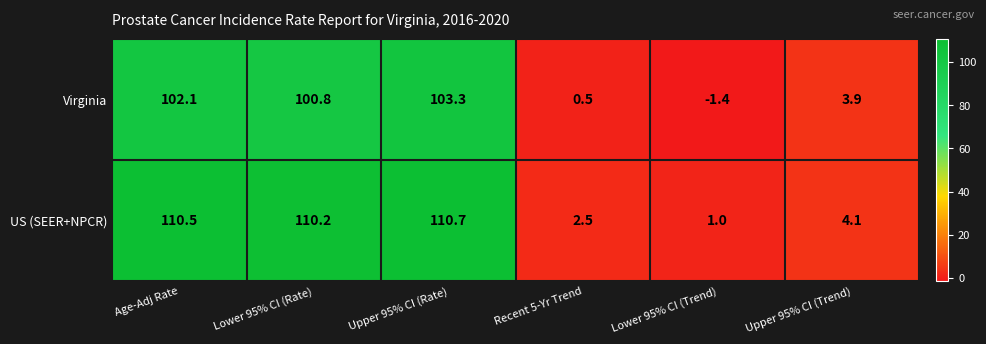

List the series in order of their peak value, lowest first.

Virginia, US (SEER+NPCR)